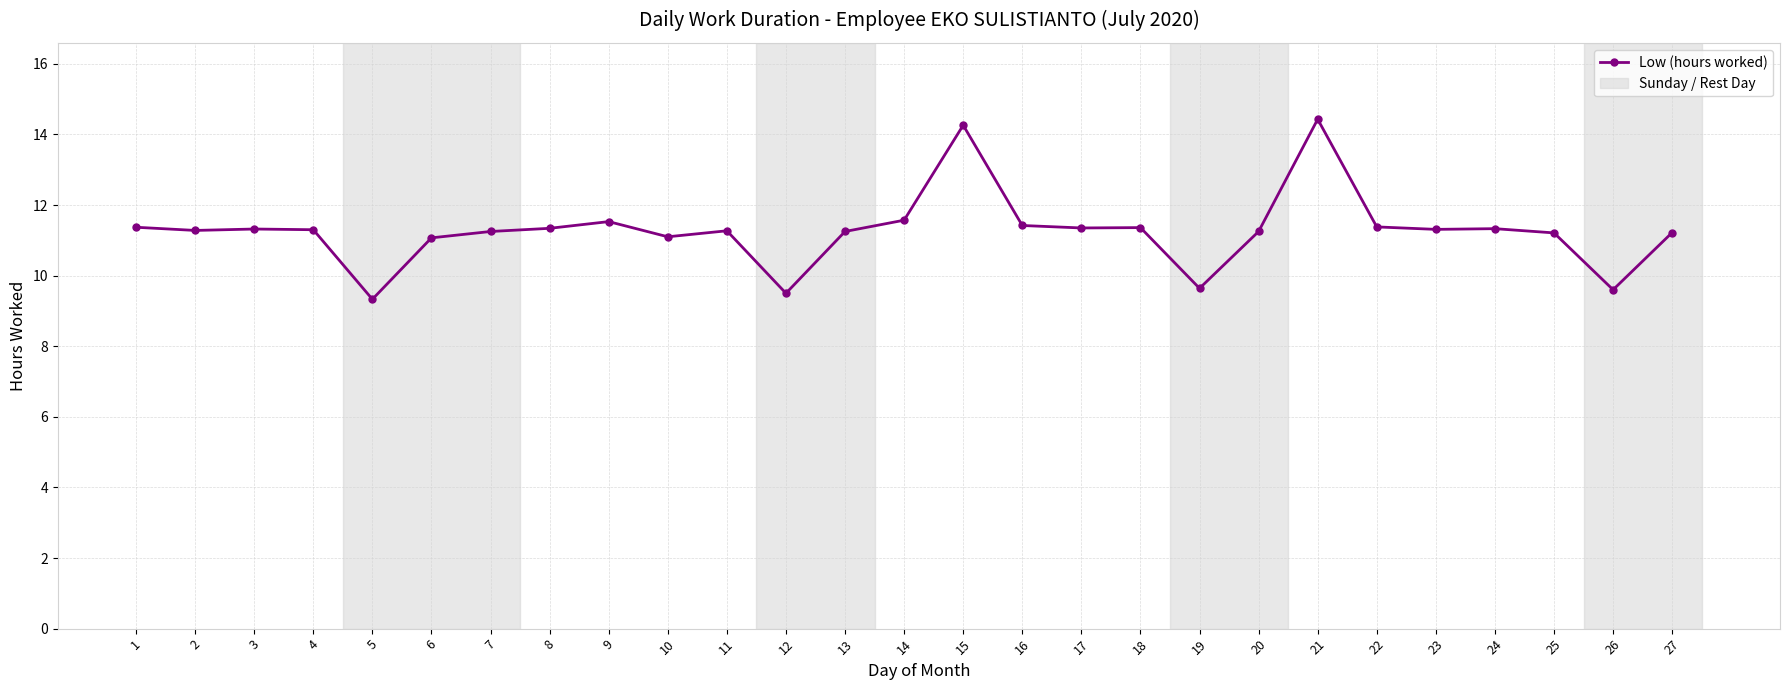

What is the ratio of the value at 16 to the value at 18?

1.0